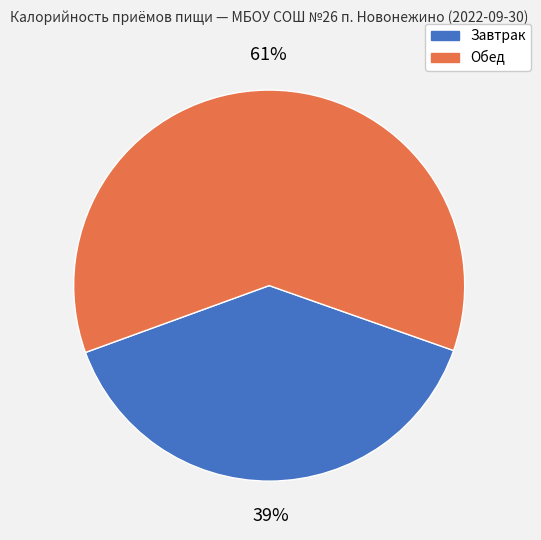

True or false: Обед accounts for 61% of the total.

True